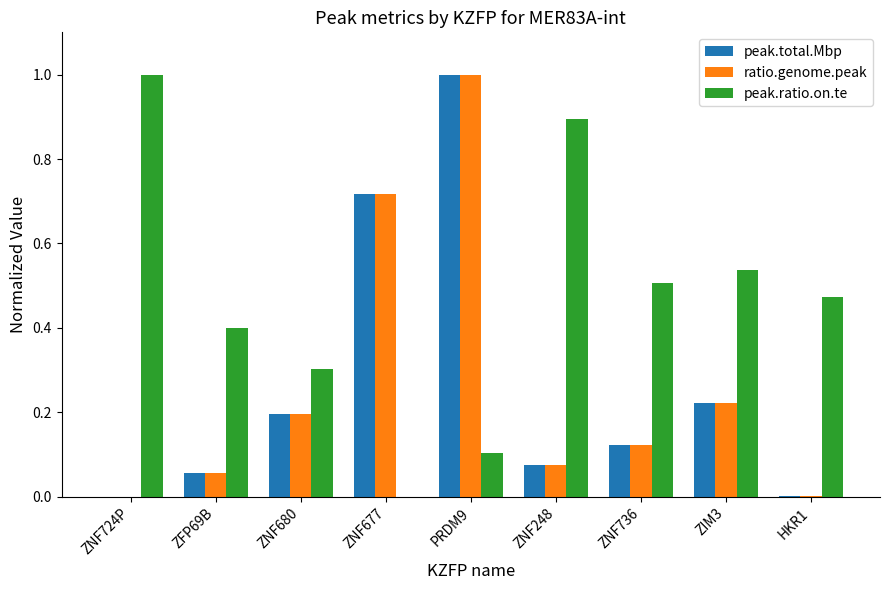

Is the value of peak.ratio.on.te at ZIM3 greater than the value of peak.total.Mbp at ZFP69B?

Yes